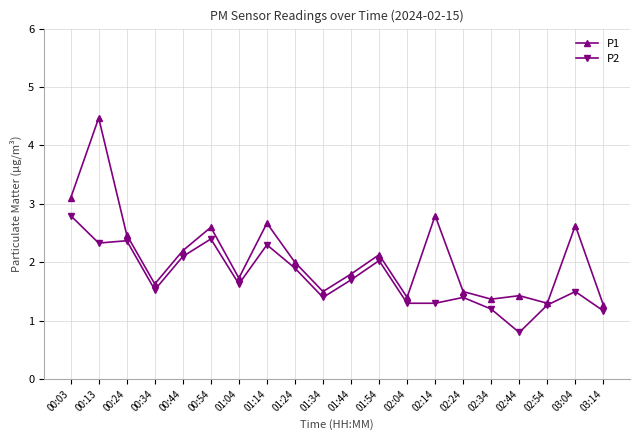

Which category has the highest value in the P2 series?

00:03